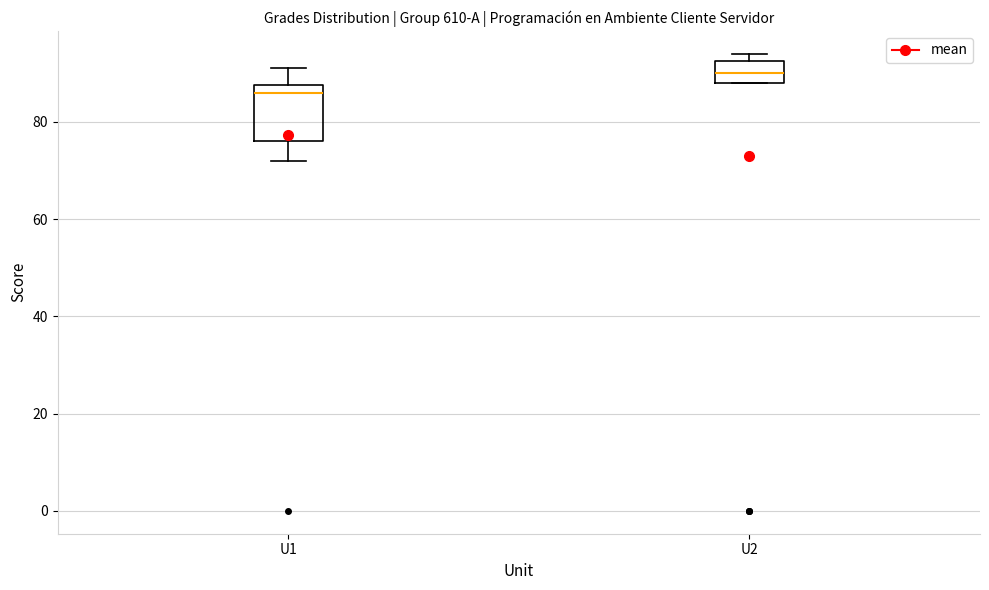

Where does the upper whisker of the box for U1 end on the y-axis? The values are not printed on the chart, so give them approximately, as read against the axis.

92